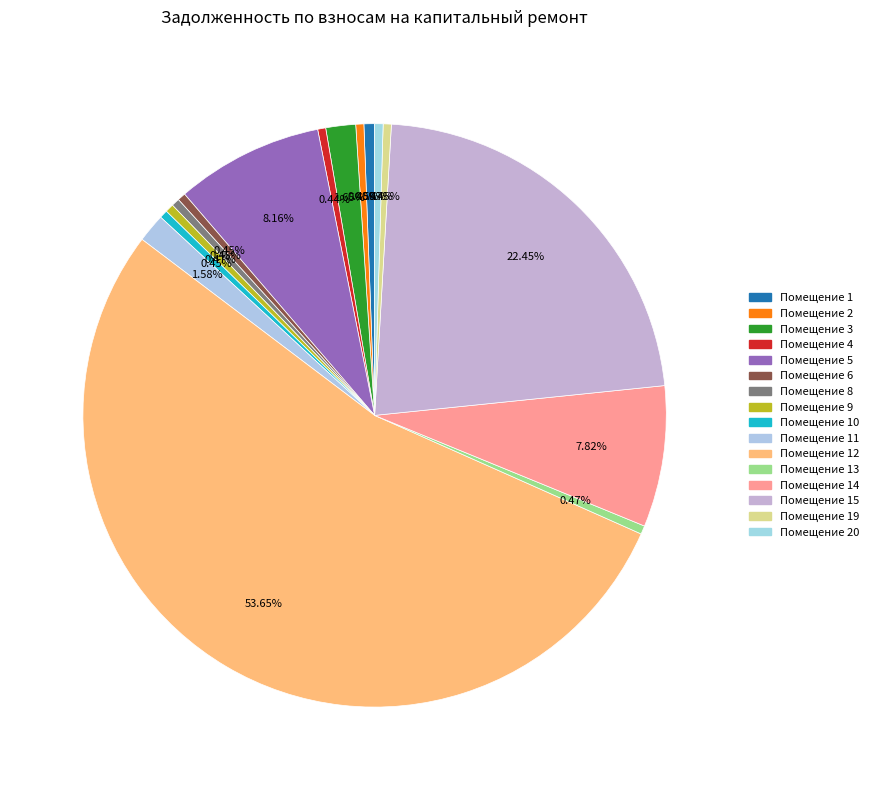

Count the number of slices in the pie.

16